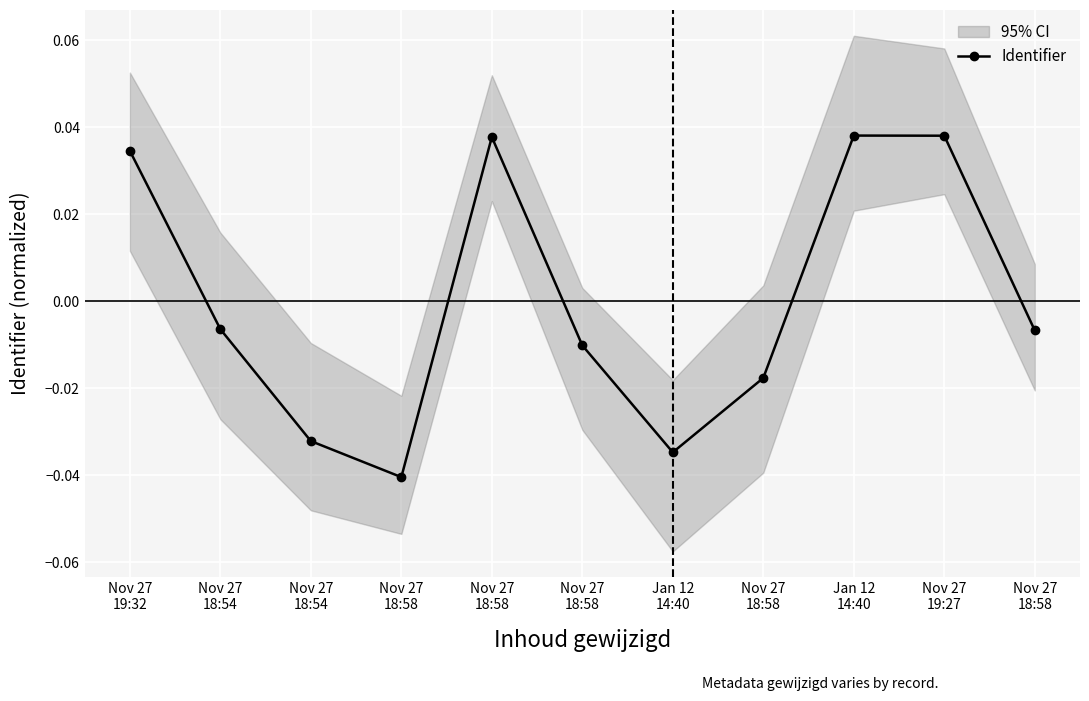

How many values in Identifier are below zero?

7